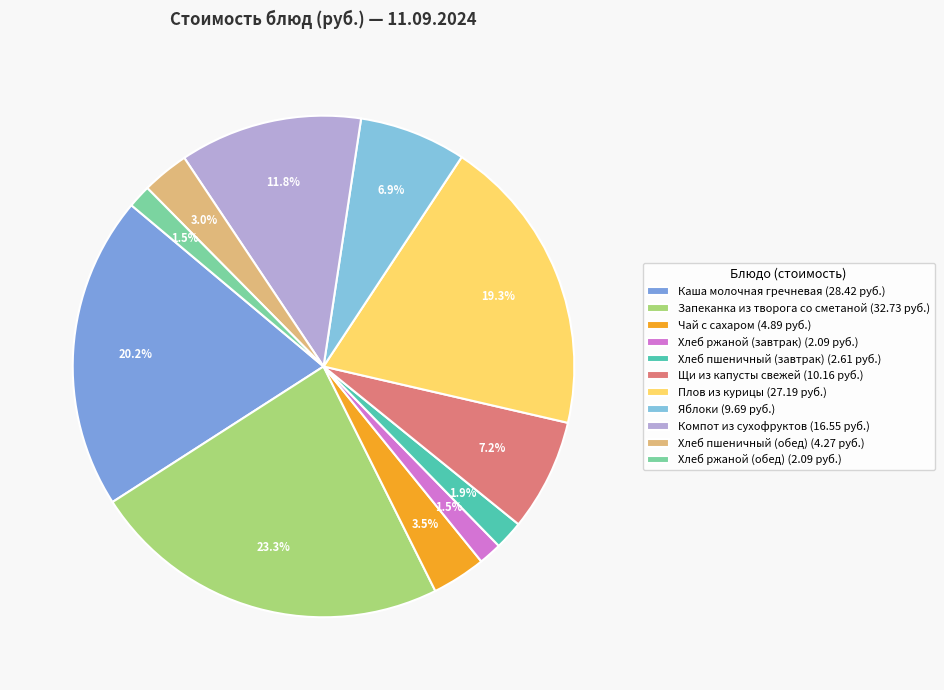

Combined, do Хлеб ржаной (завтрак) and Компот из сухофруктов account for over 50%?

No